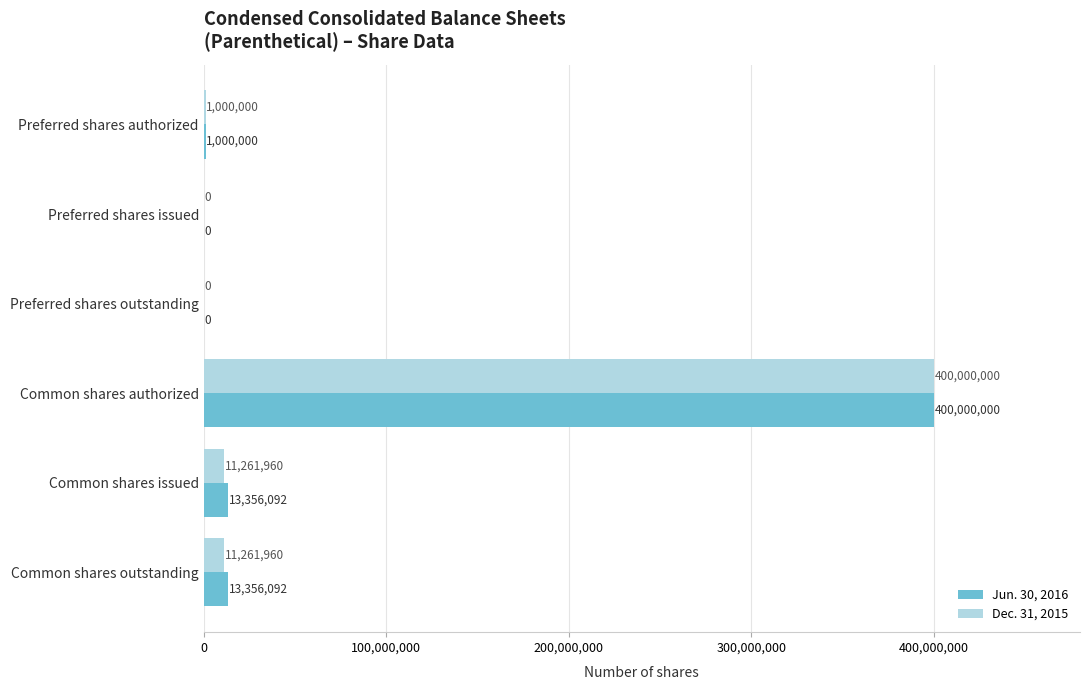

Between Common shares authorized and Common shares issued, which series saw the biggest shift?

Dec. 31, 2015